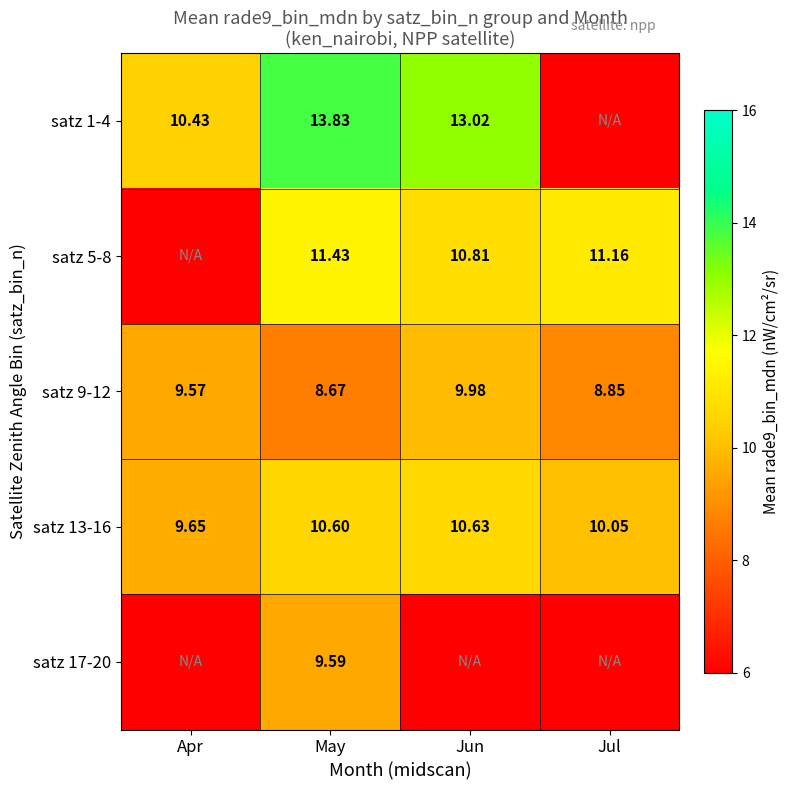

At how many categories does at least one series exceed 11?

3